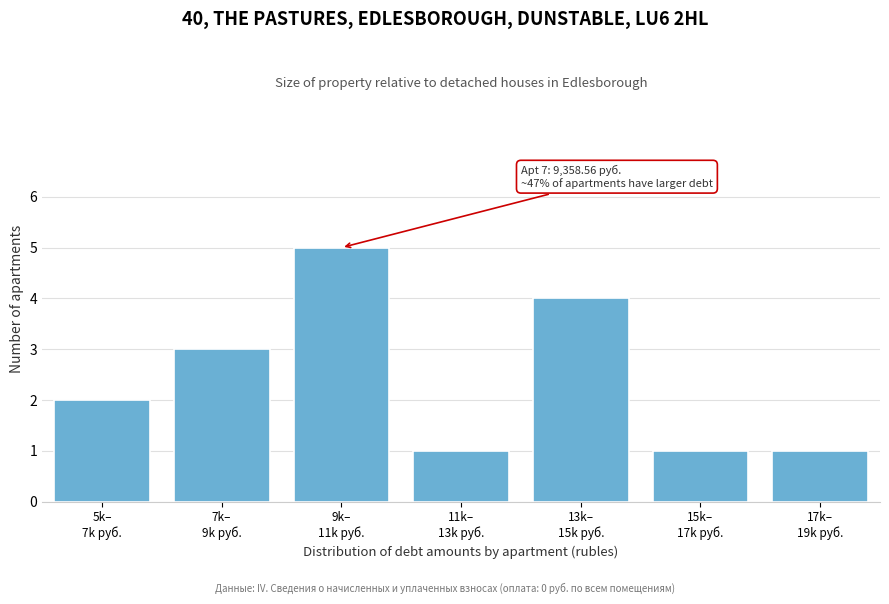

Reading left to right, extract all data points from this chart.

2	3	5	1	4	1	1